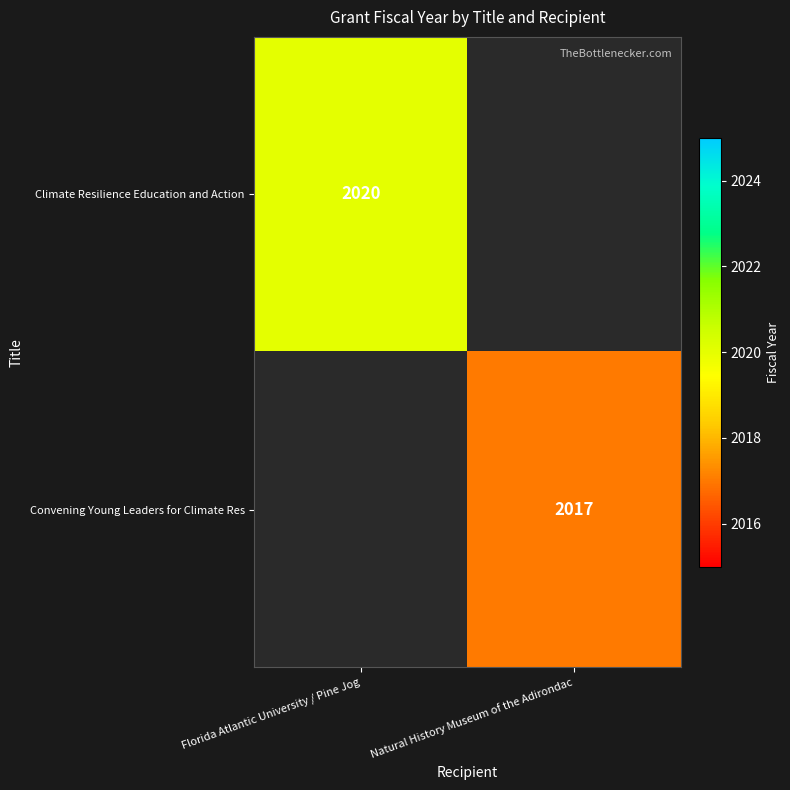

Is it true that Climate Resilience Education and Action equals 906 at Florida Atlantic University / Pine Jog?

False